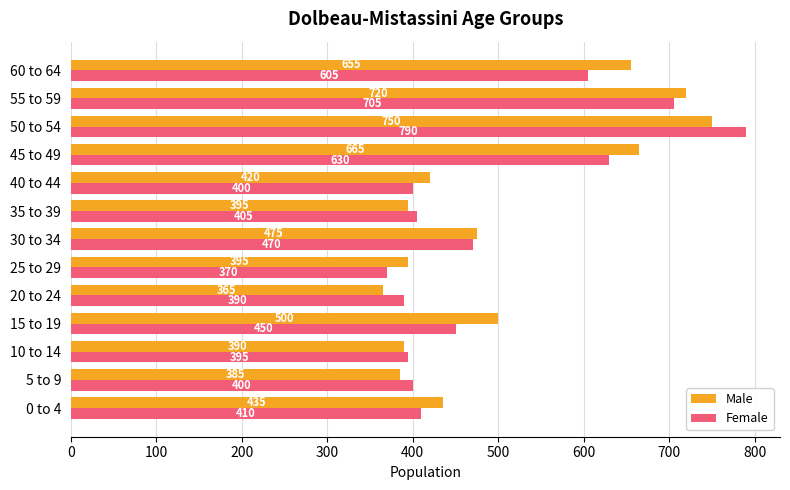

What is the difference between the maximum and minimum values in the Male series?

385